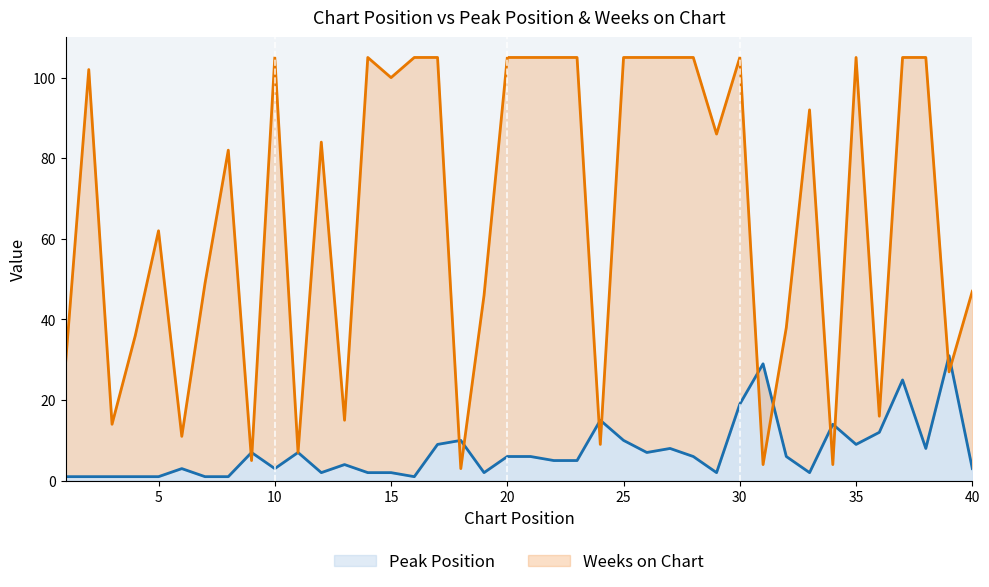

What is the total value across all series at 33?

94